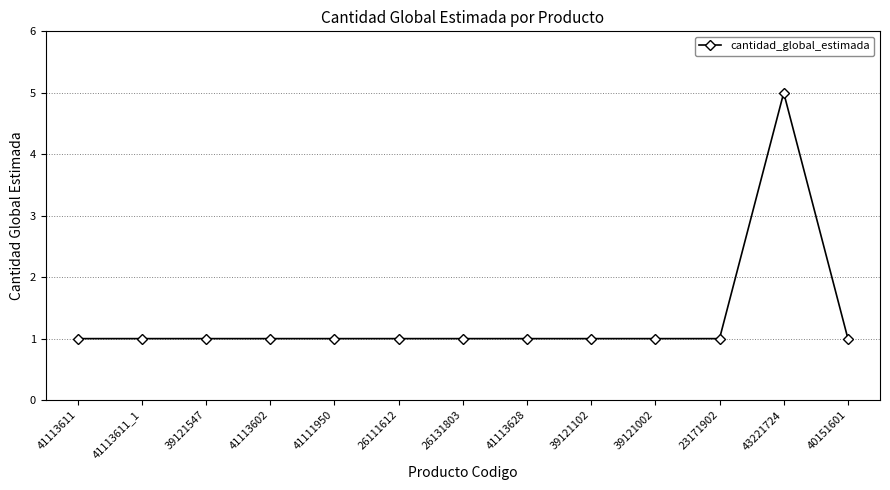

The value at 41113611 is 1. True or false?

True